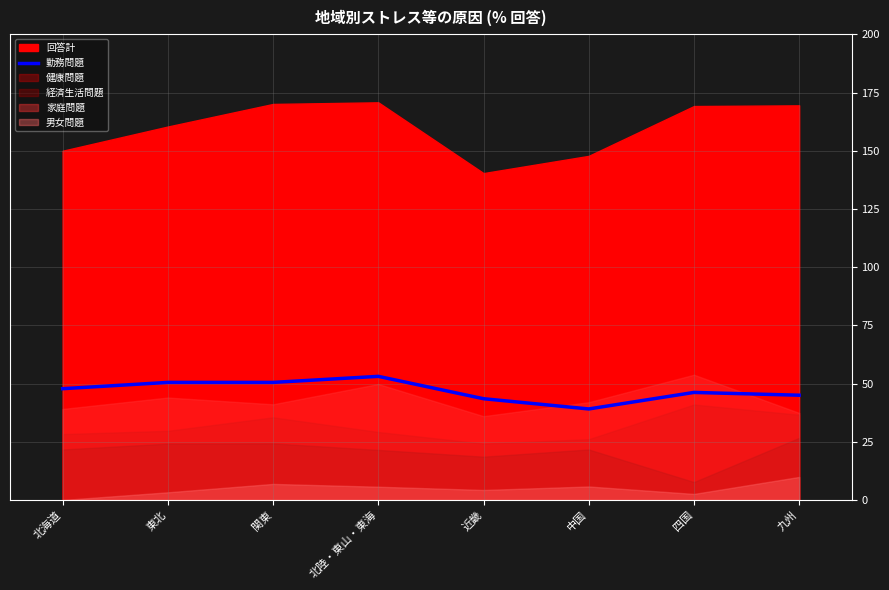

True or false: the data shows 10.8 at 中国.

False